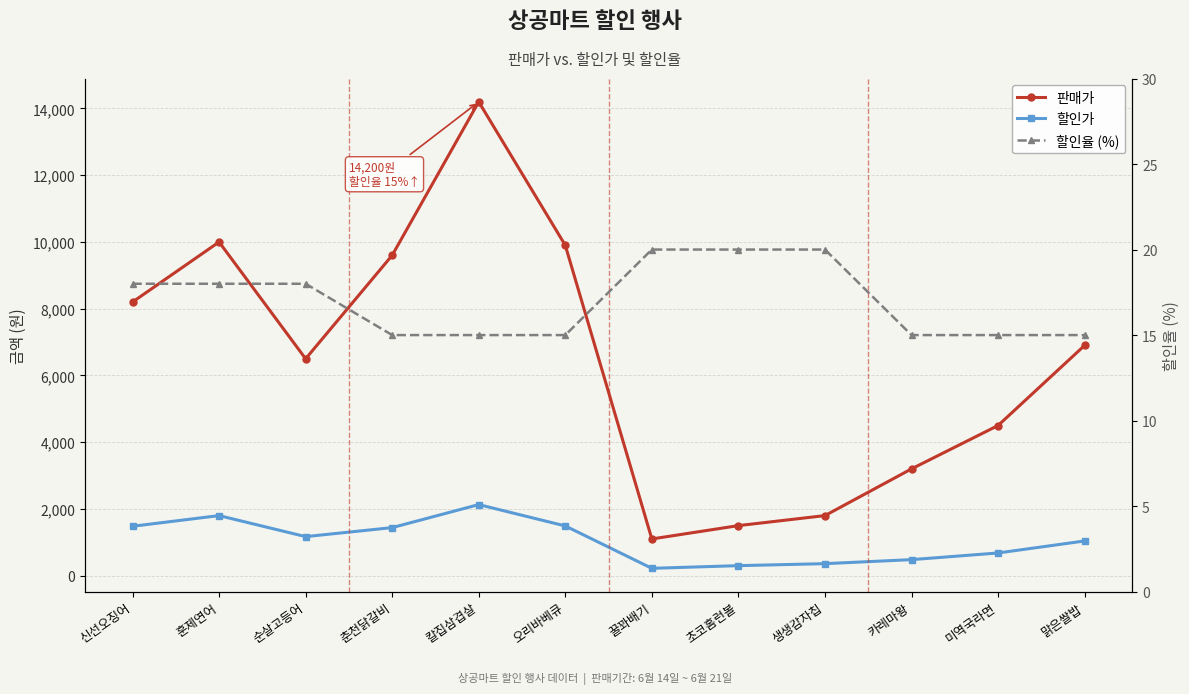

In 판매가, how many points are higher than both neighbors (excluding endpoints)?

2